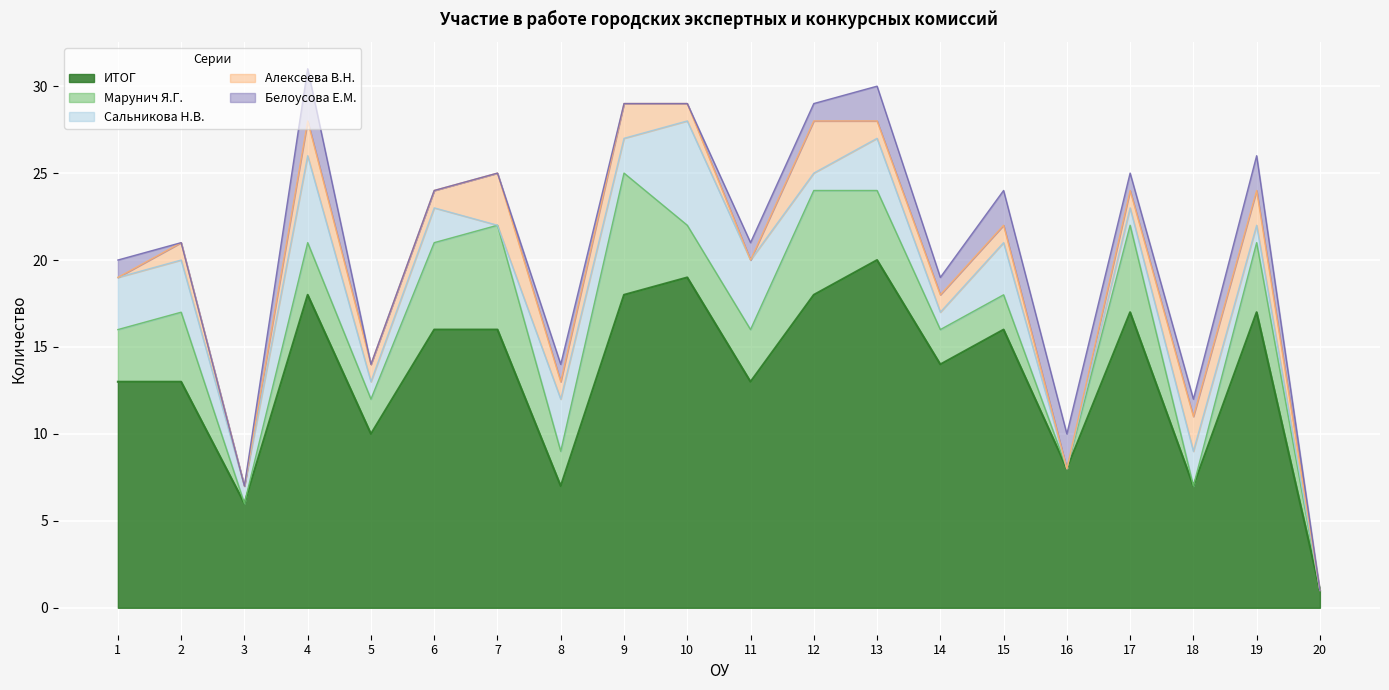

What is the spread (max minus min) of values at 15?

15